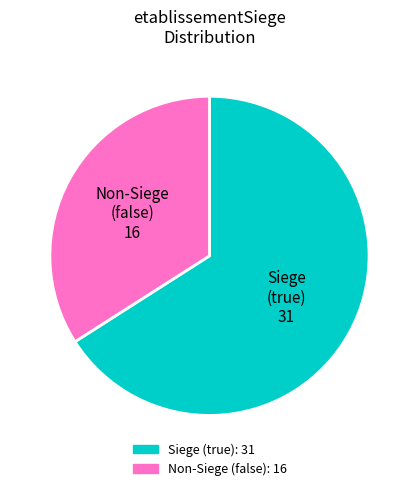

Rank the categories by value from lowest to highest.

Non-Siege (false) 16, Siege (true) 31